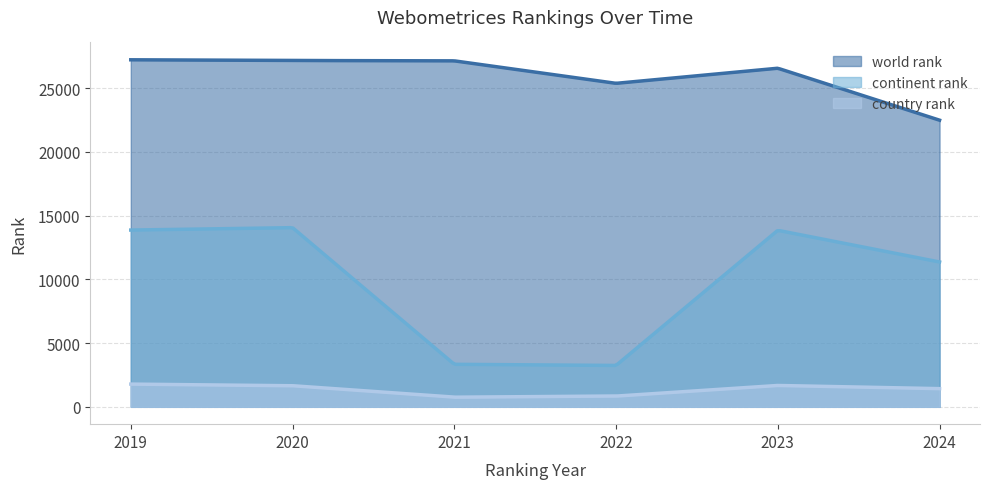

What is the sum of the world rank values at 2019 and 2020?

54383